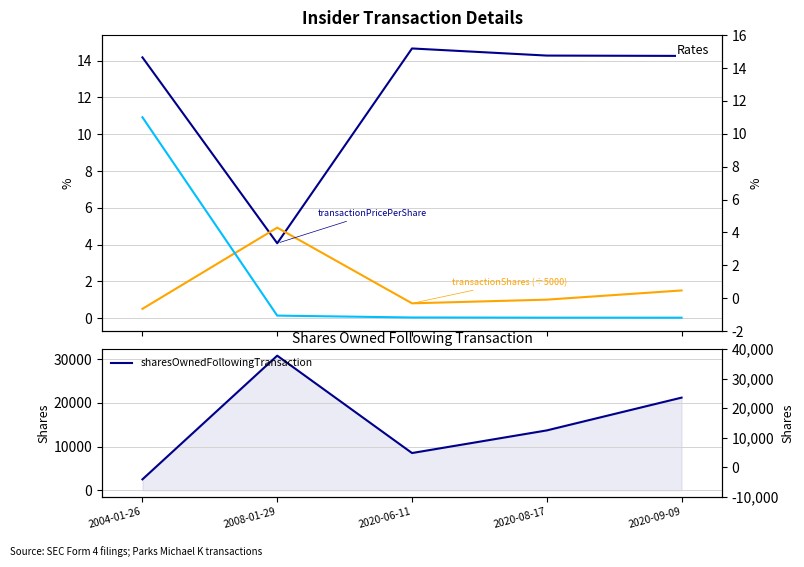

Reading left to right, what are all the values shown in this chart?

transactionPricePerShare: 14.2	4.1	14.7	14.3	14.3
transactionShares (÷5000): 0.5	4.9	0.8	1.0	1.5
pctchgSharesOwned (÷3000): 10.9	0.1	0.0	0.0	0.0
sharesOwnedFollowingTransaction: 2500.0	30803.0	8521.0	13699.0	21199.0